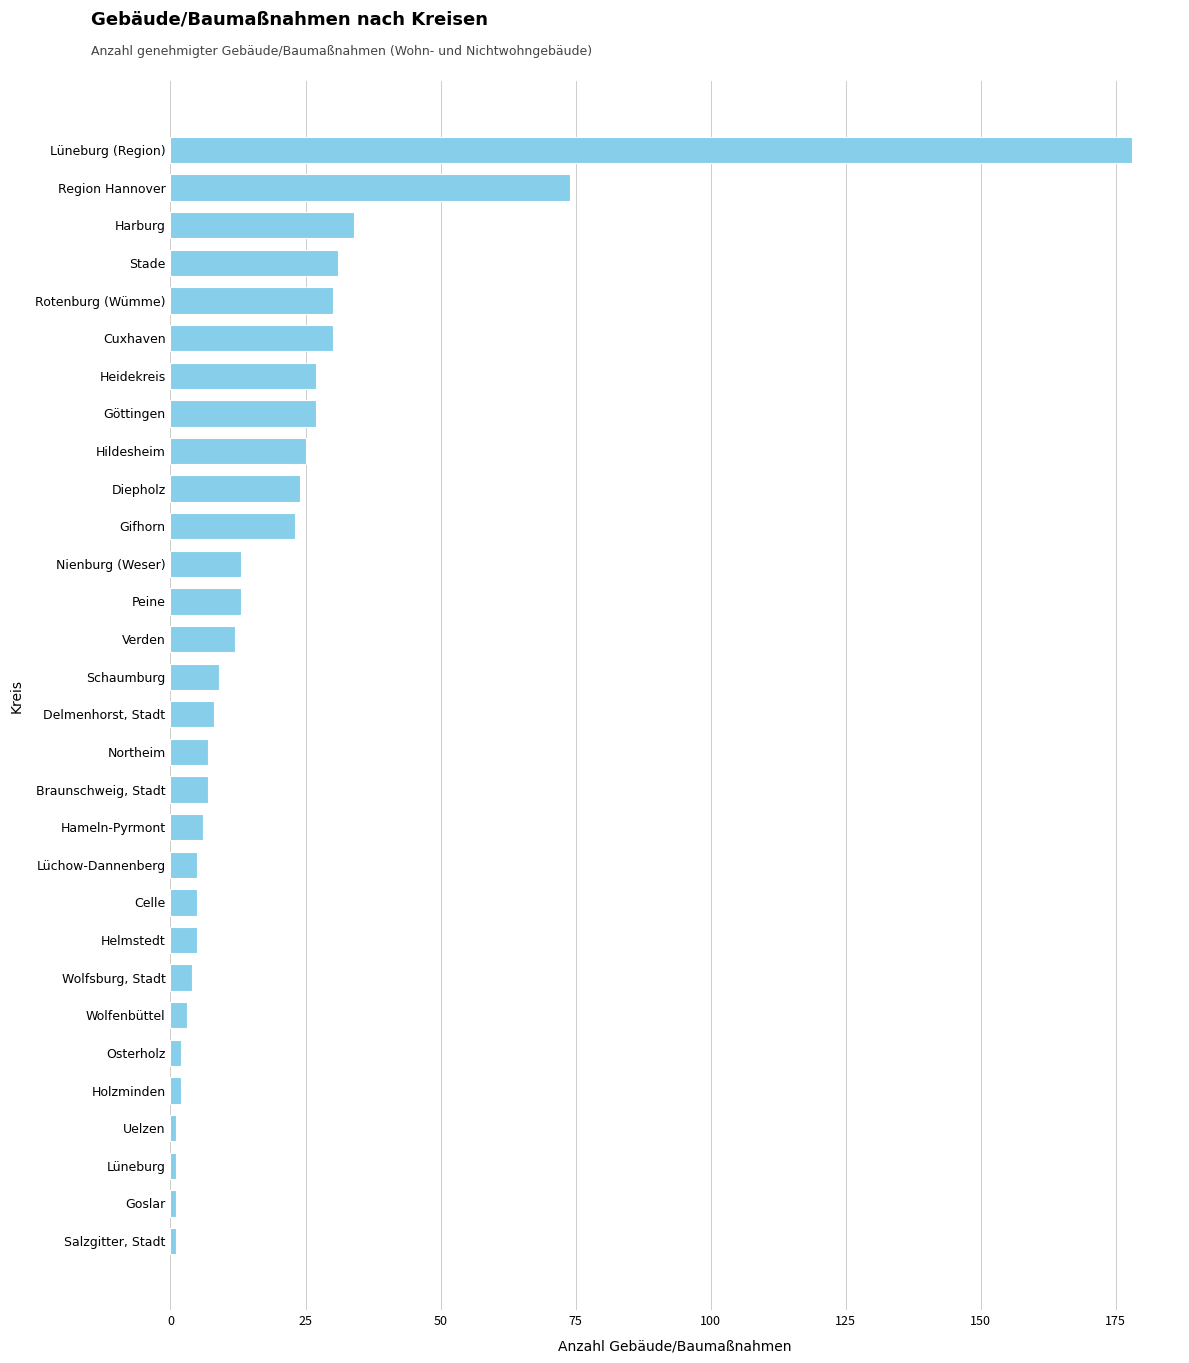

The chart shows a value of 37 at Hildesheim. True or false?

False